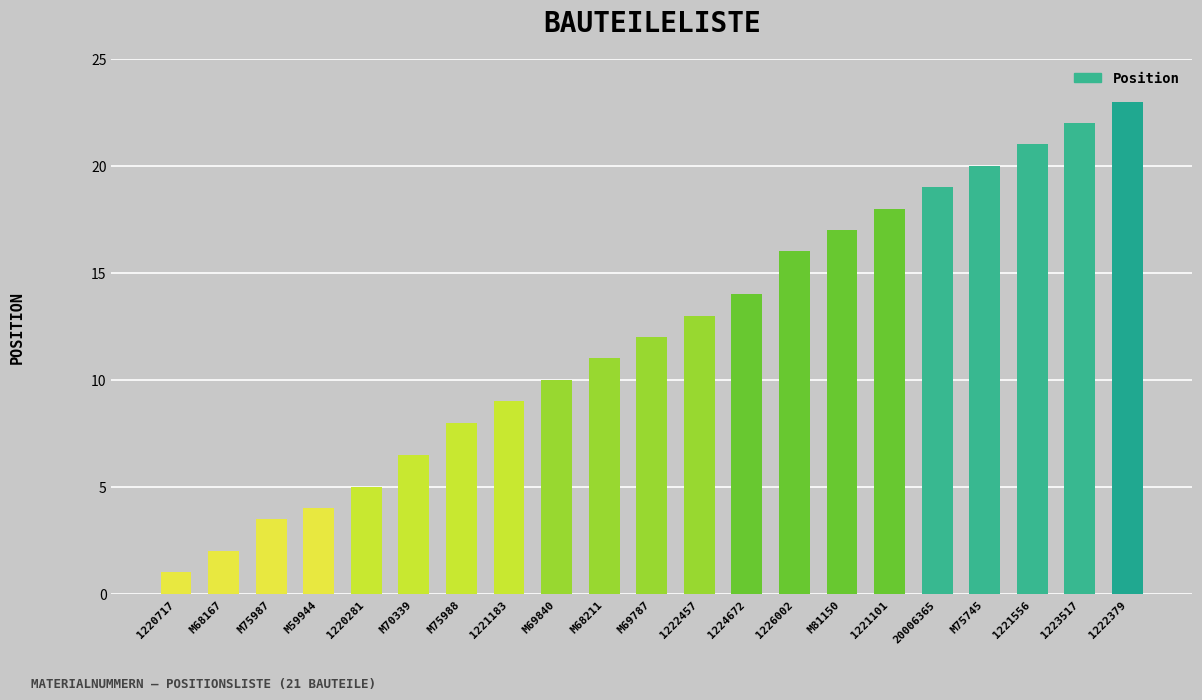

What is the label of the 13th bar from the left?

1224672